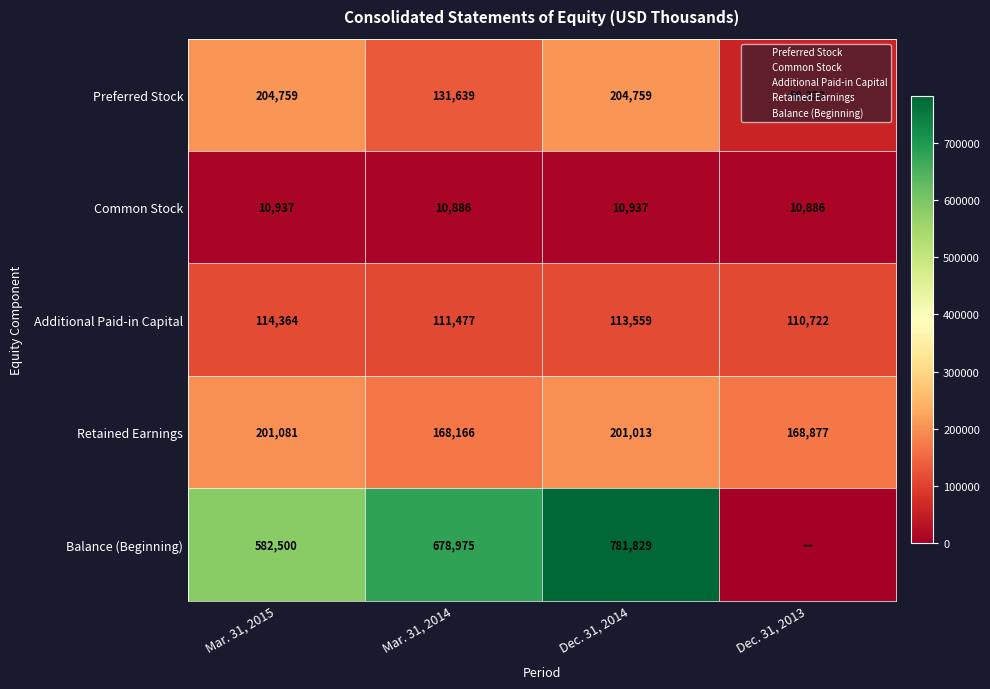

Which has a higher value, Mar. 31, 2015 or Dec. 31, 2013?

Mar. 31, 2015